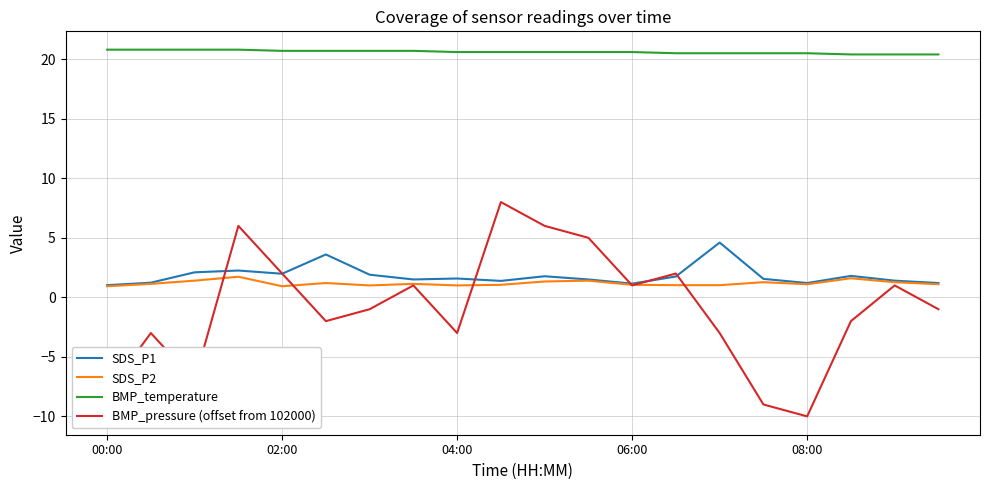

Rank the series by their maximum value, from lowest to highest.

SDS_P2, SDS_P1, BMP_pressure (offset from 102000), BMP_temperature